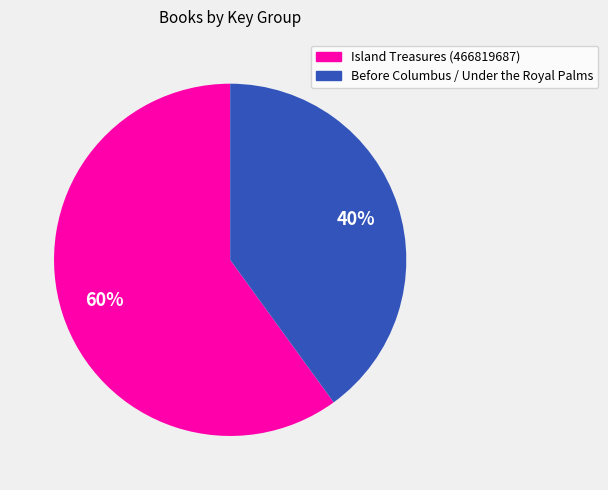

What is the ratio of the value at Before Columbus / Under the Royal Palms to the value at Island Treasures (466819687)?

0.7